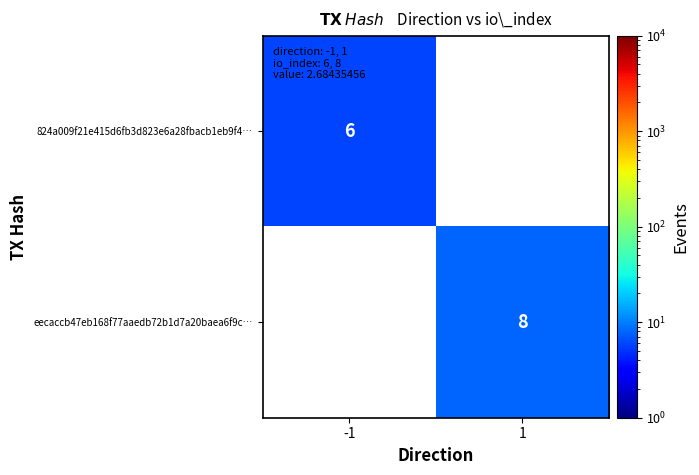

Is it true that 824a009f21e415d6fb3d823e6a28fbacb1eb9f4… equals 9 at -1?

False